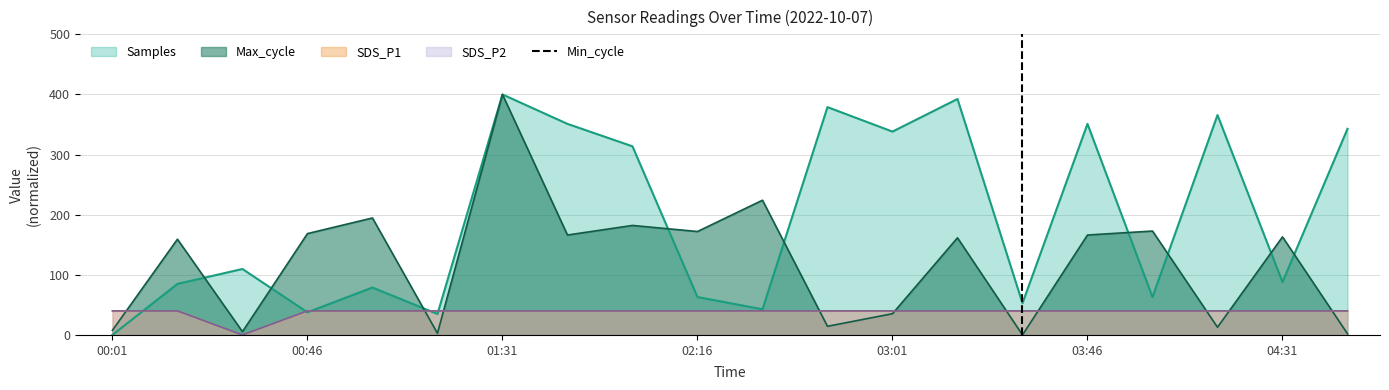

Reading left to right, list all the values displayed in this chart.

SDS_P1: 40.0	40.0	0.0	40.0	40.0	40.0	40.0	40.0	40.0	40.0	40.0	40.0	40.0	40.0	40.0	40.0	40.0	40.0	40.0	40.0
SDS_P2: 40.0	40.0	0.0	40.0	40.0	40.0	40.0	40.0	40.0	40.0	40.0	40.0	40.0	40.0	40.0	40.0	40.0	40.0	40.0	40.0
Max_cycle: 7.8	159.2	5.4	168.5	194.6	2.7	400.0	166.2	182.1	172.0	224.1	14.4	35.3	161.6	0.0	166.2	172.8	12.8	163.1	1.9
Samples: 0.0	85.0	109.7	37.7	78.9	34.9	400.0	351.0	313.7	63.0	42.7	378.9	338.2	392.5	52.9	351.0	63.0	365.7	87.9	342.8